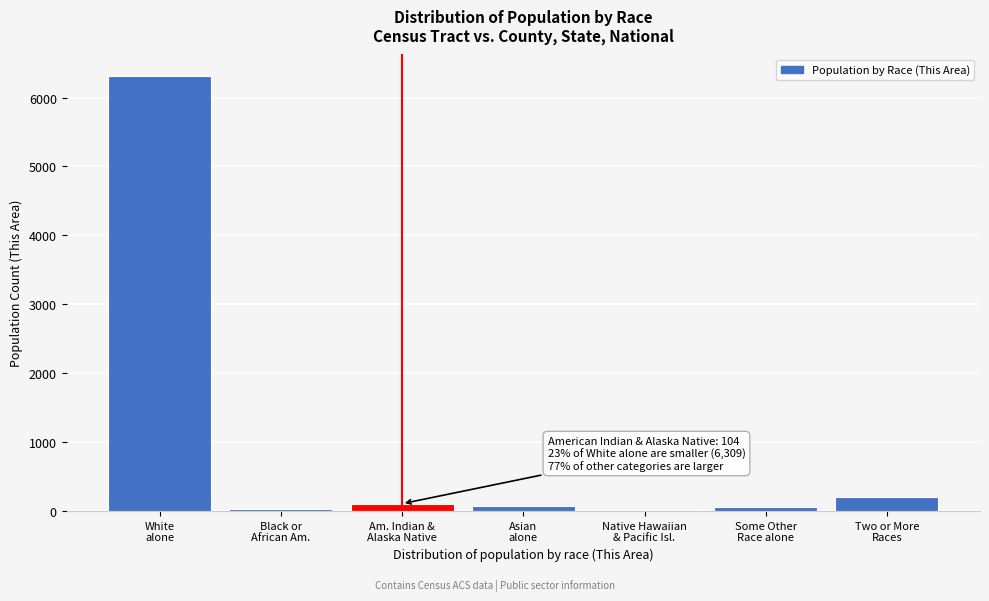

What is the sum of all values?

6773